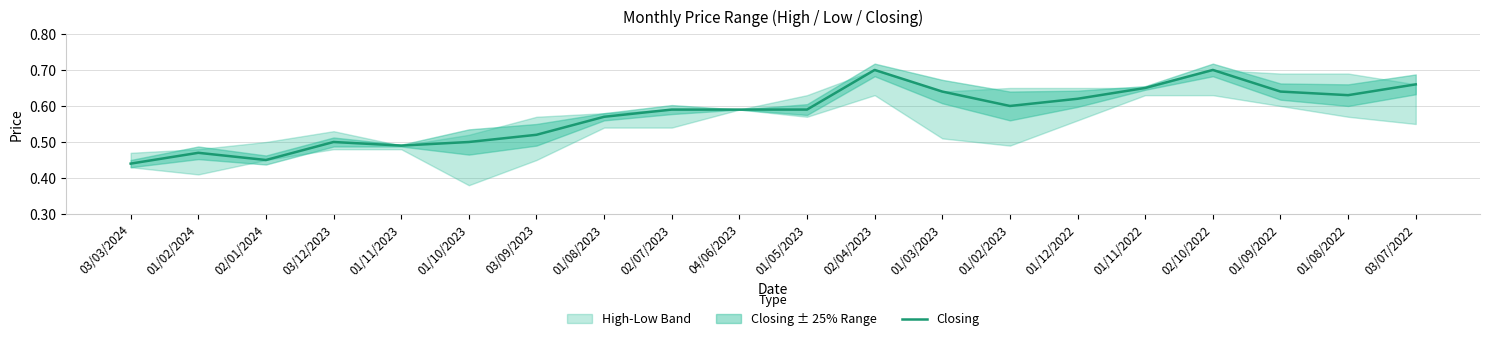

What is the label of the 16th point from the right?

01/11/2023